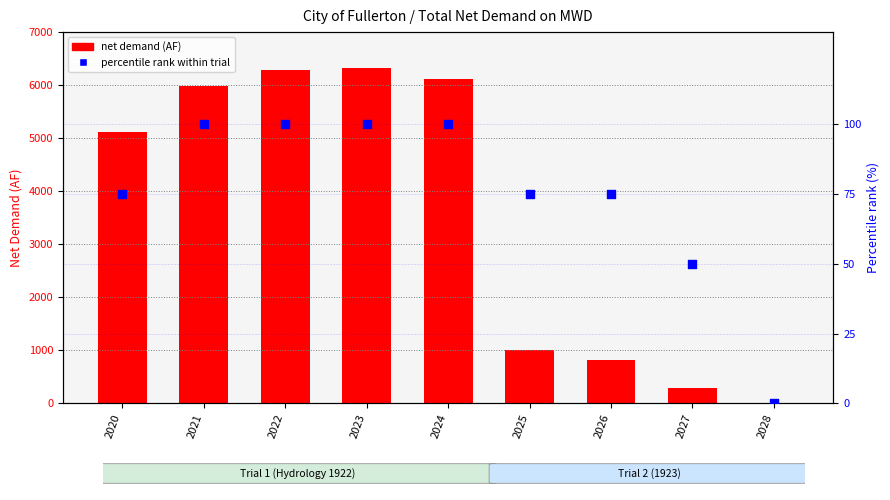

Which series contains the highest Y value?

net demand (AF)